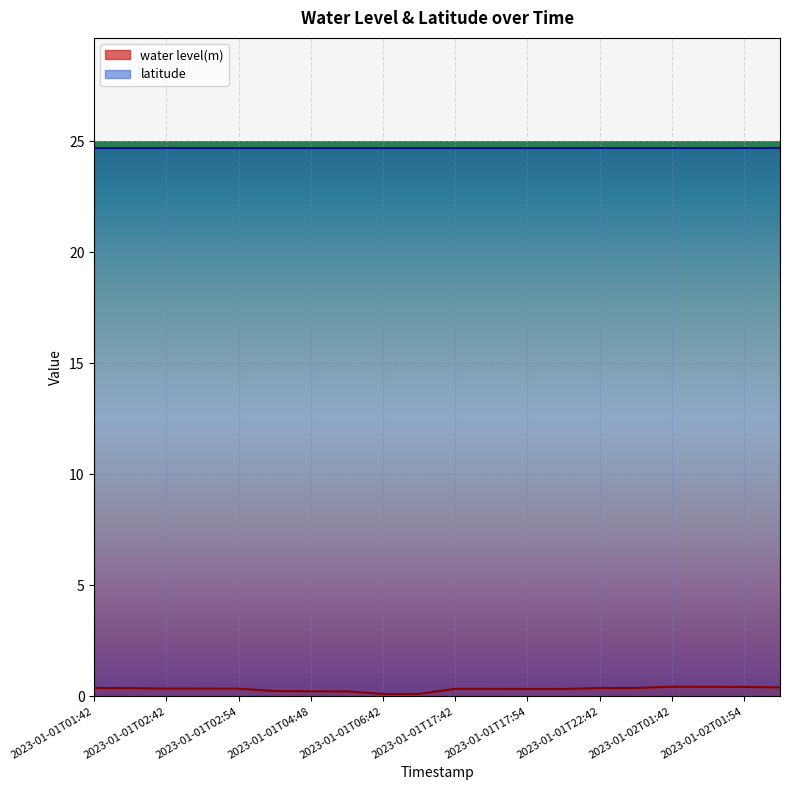

Between 2023-01-01T06:54 and 2023-01-01T01:54, which is larger?

2023-01-01T01:54